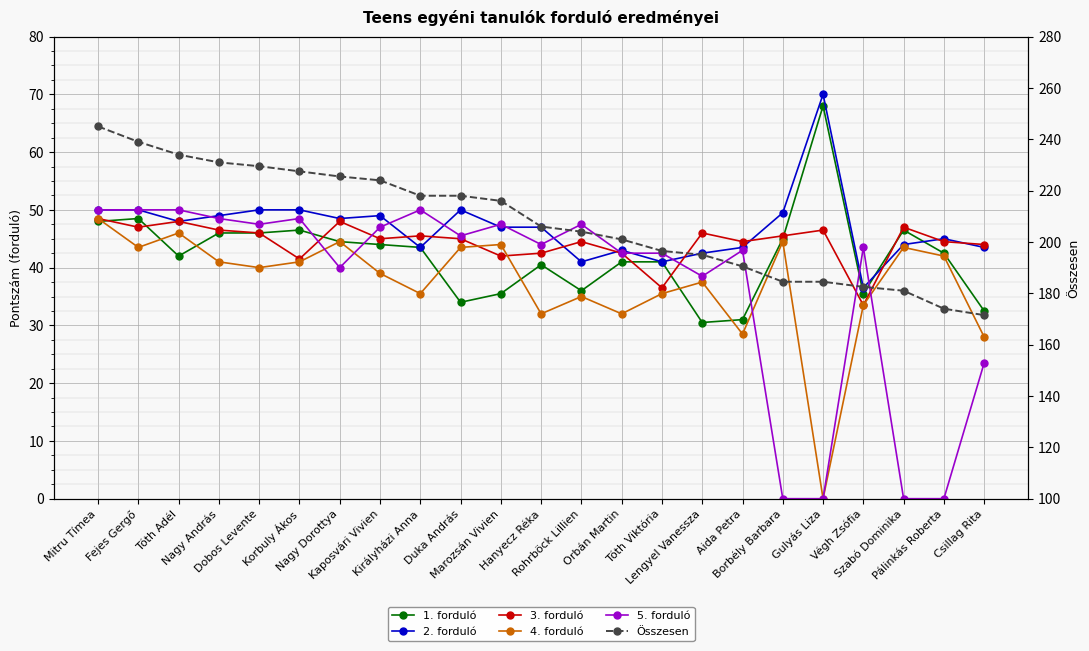

Is the value of 1. forduló at Szabó Dominika greater than the value of 3. forduló at Pálinkás Roberta?

Yes